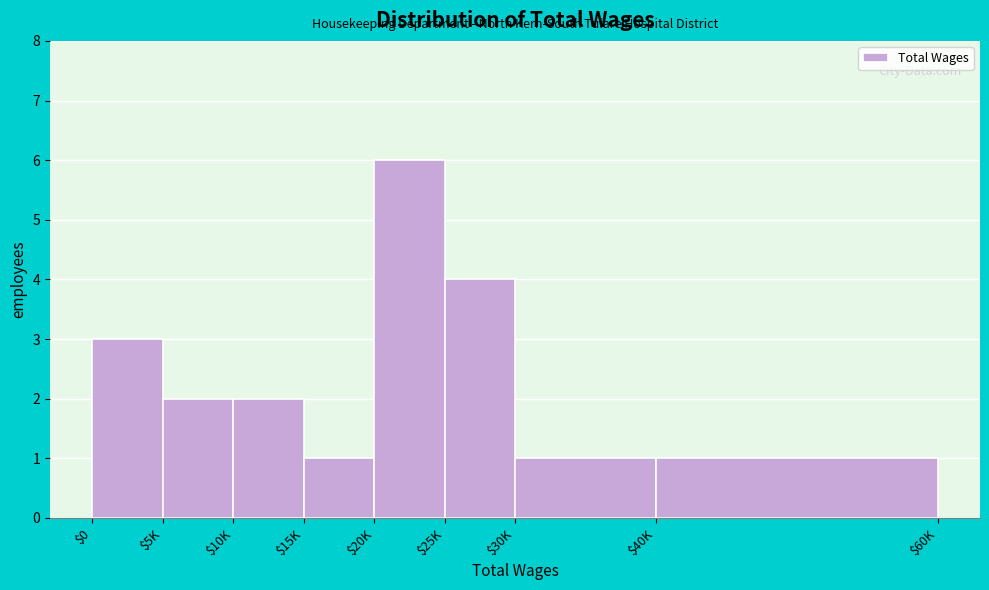

Reading left to right, what are all the values shown in this chart?

3	2	2	1	6	4	1	1